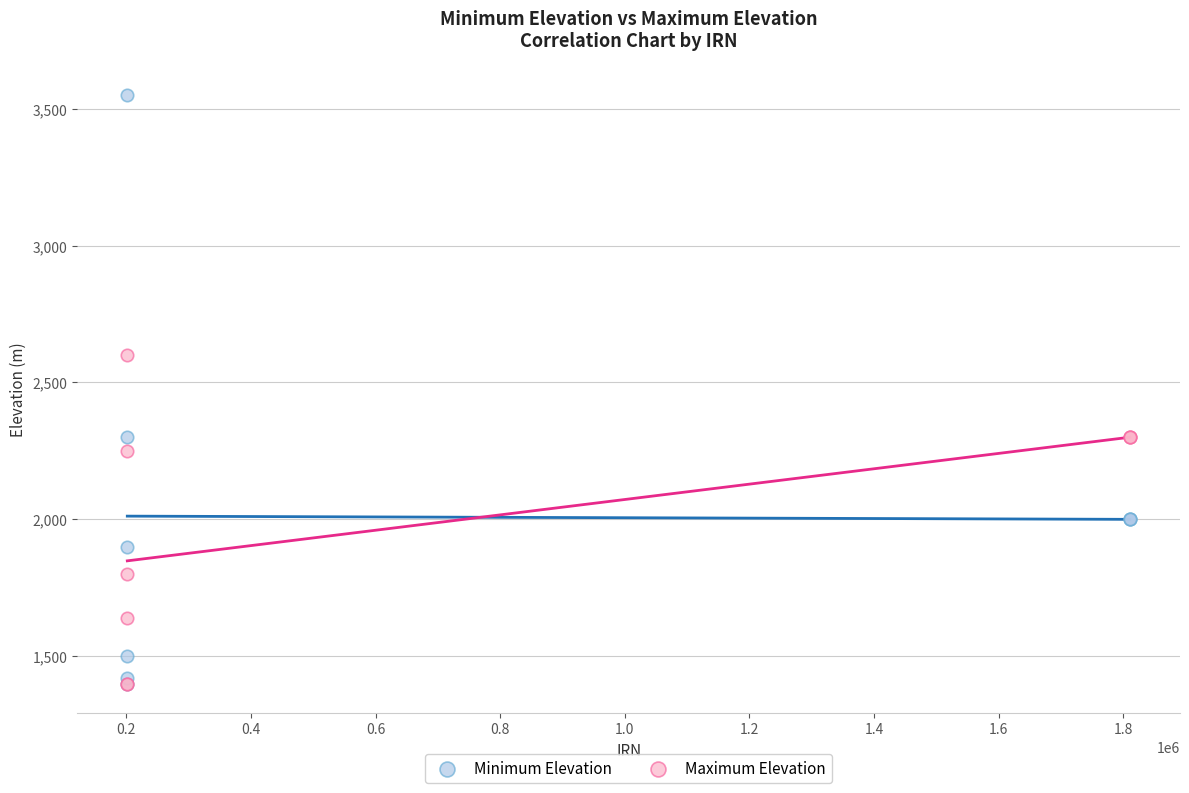

Which series contains the highest Y value?

Minimum Elevation